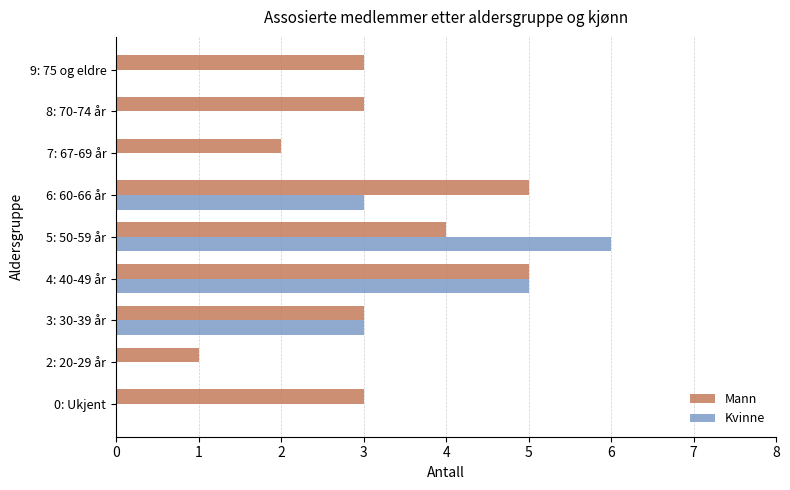

What is the sum of all Kvinne values?

17